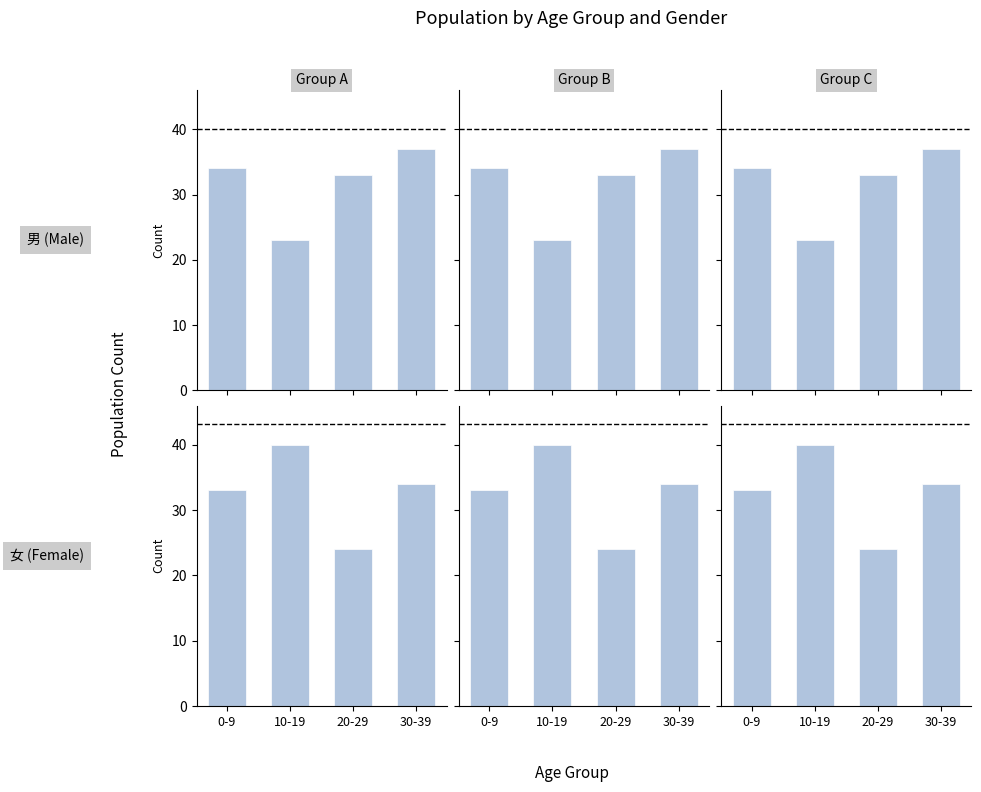

Rank the series at 10-19 from highest to lowest value.

女 (Female), 男 (Male)